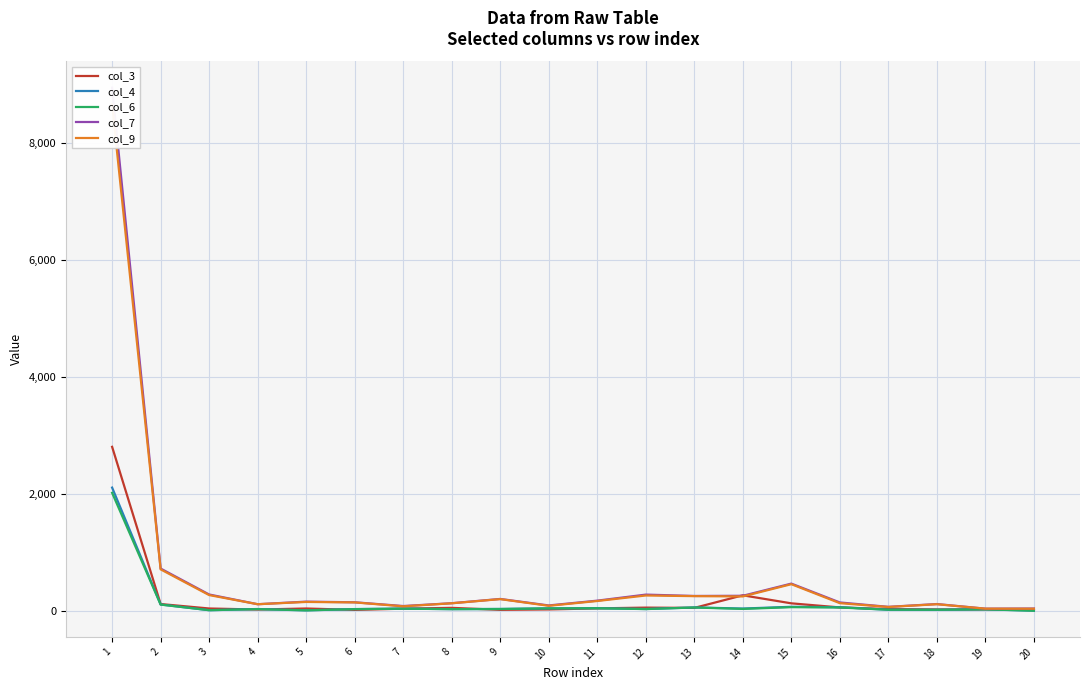

What is the value of the col_3 point at the 2nd from the left?

125